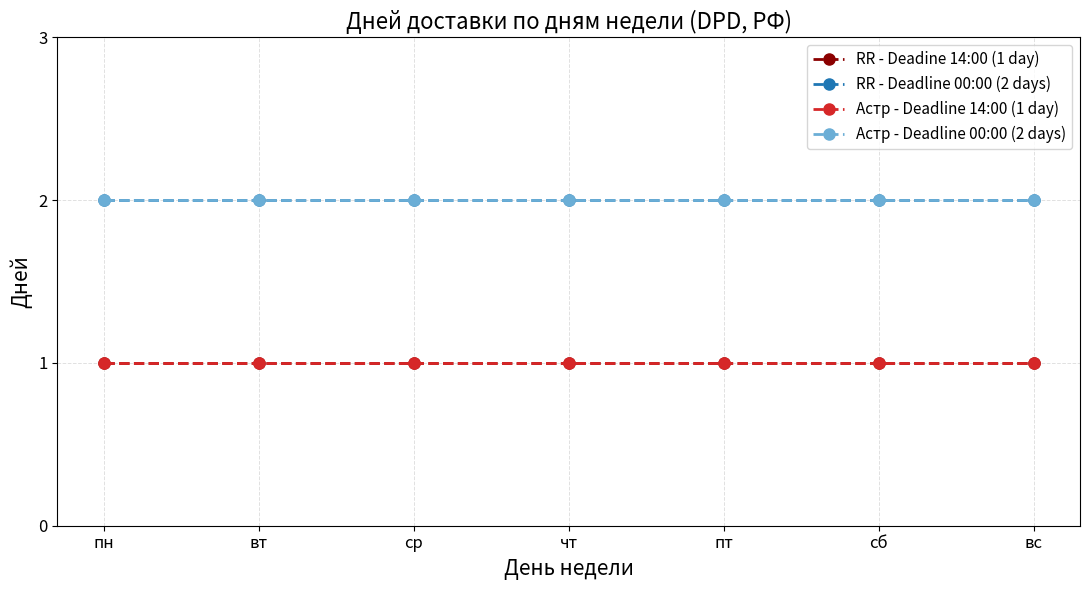

True or false: RR - Deadline 00:00 (2 days) and Астр - Deadline 14:00 (1 day) cross at least once.

False